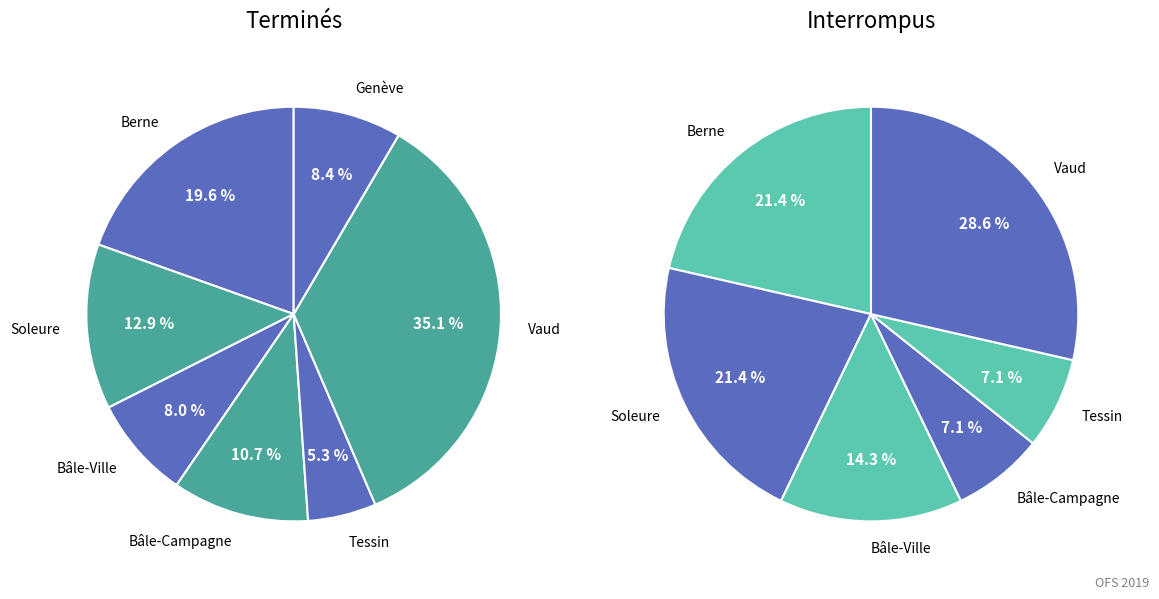

Is there any slice that represents more than half of the pie?

No